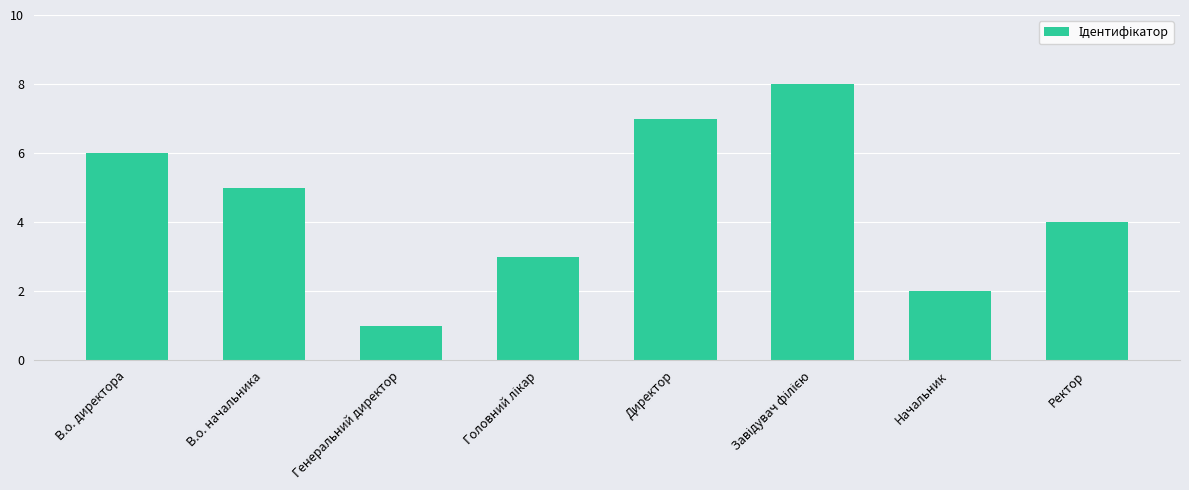

Between В.о. начальника and Директор, which is larger?

Директор